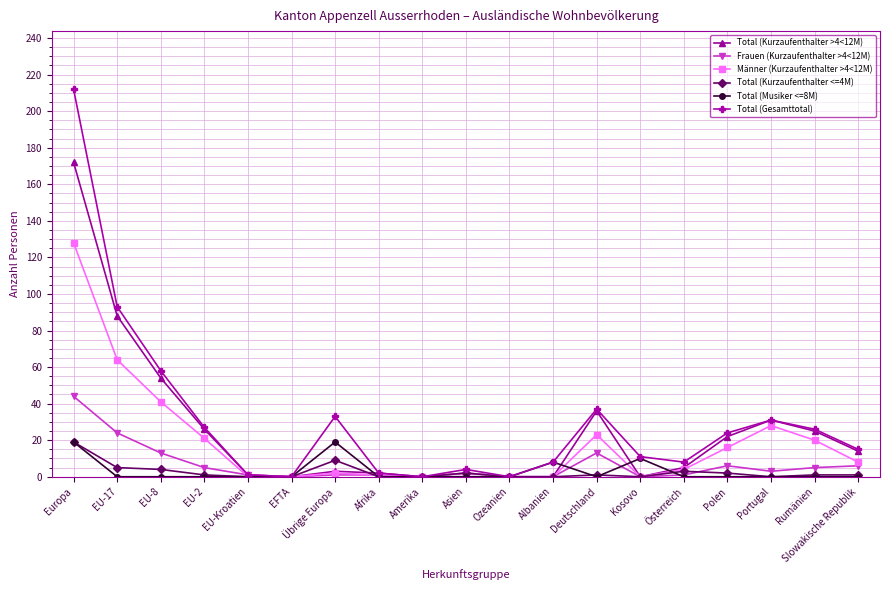

What is the label of the 14th point from the right?

EFTA